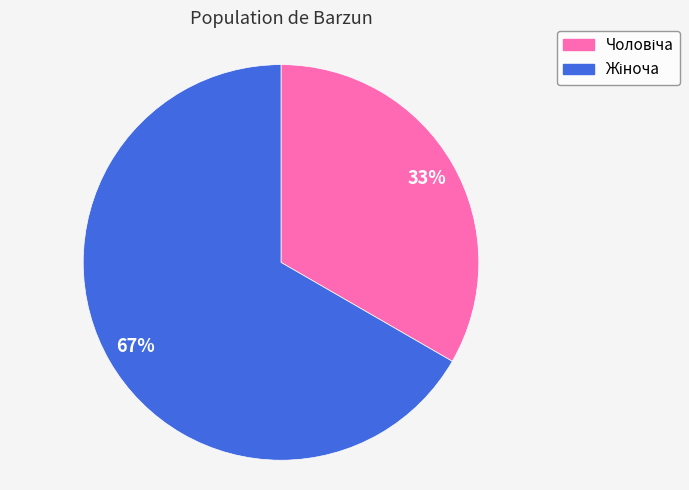

Does any single category account for the majority?

Yes